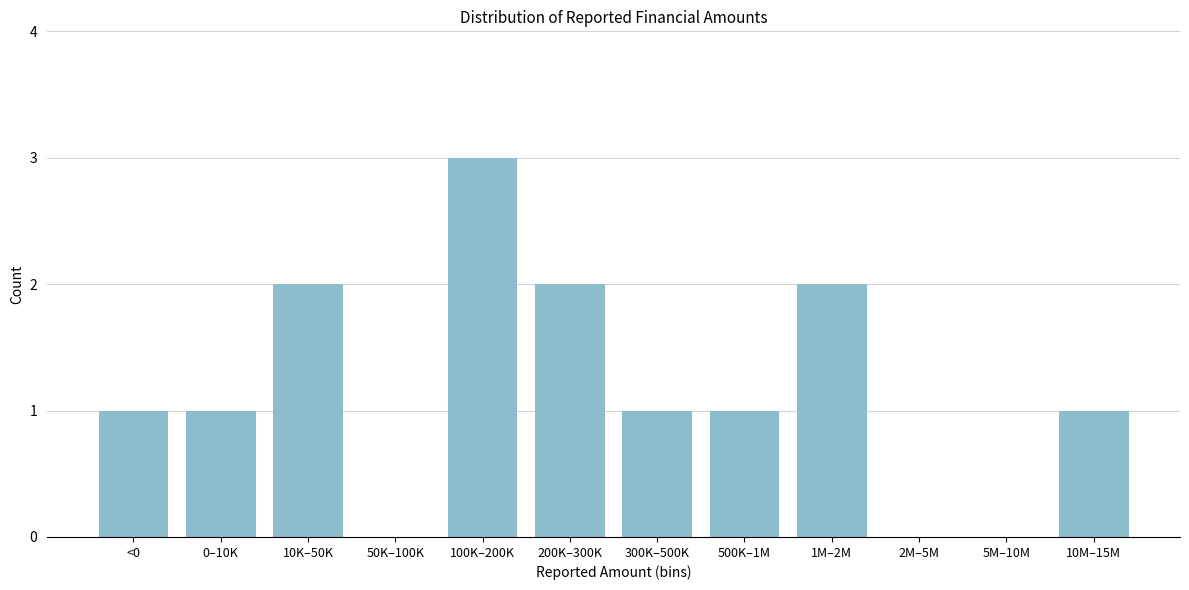

Reading left to right, transcribe all the data shown in this chart.

<0=1	0–10K=1	10K–50K=2	50K–100K=0	100K–200K=3	200K–300K=2	300K–500K=1	500K–1M=1	1M–2M=2	2M–5M=0	5M–10M=0	10M–15M=1